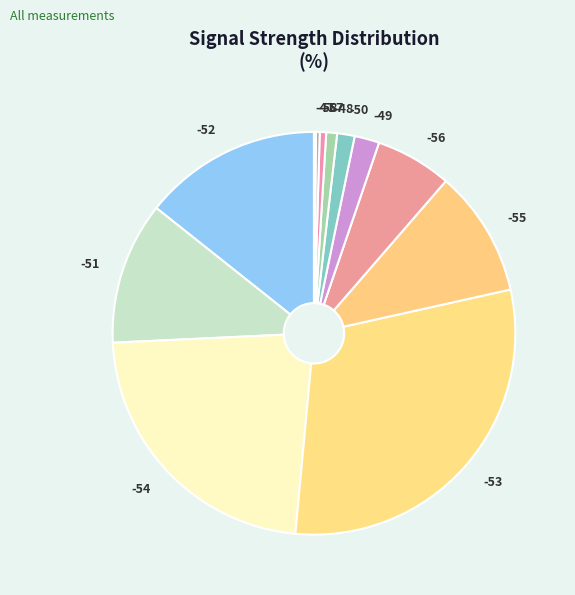

Which category has the biggest portion of the pie?

-53